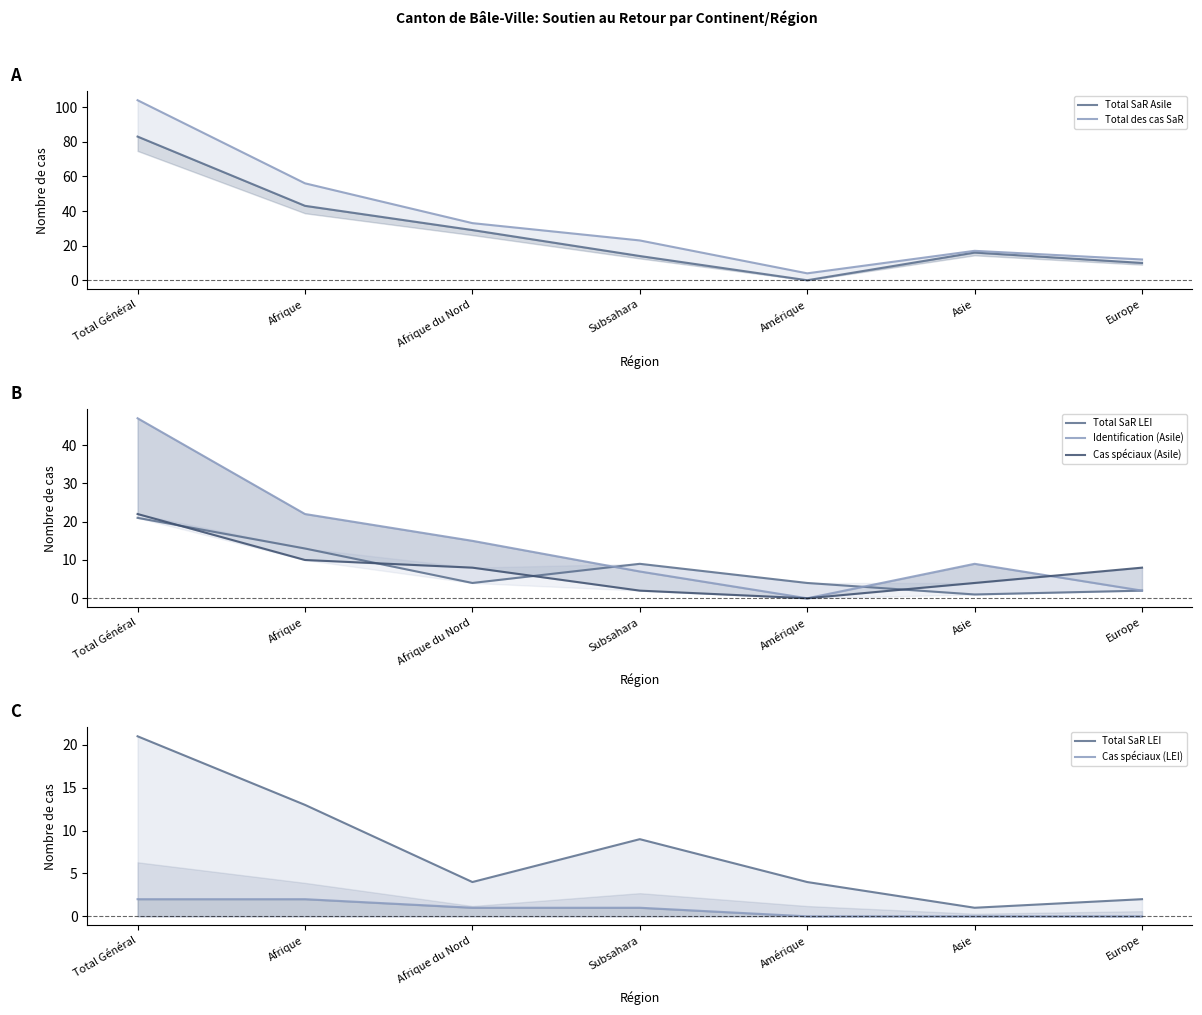

Reading left to right, what are all the values shown in this chart?

Total SaR Asile: 83	43	29	14	0	16	10
Total des cas SaR: 104	56	33	23	4	17	12
Total SaR LEI: 21	13	4	9	4	1	2
Identification (Asile): 47	22	15	7	0	9	2
Cas spéciaux (Asile): 22	10	8	2	0	4	8
Cas spéciaux (LEI): 2	2	1	1	0	0	0